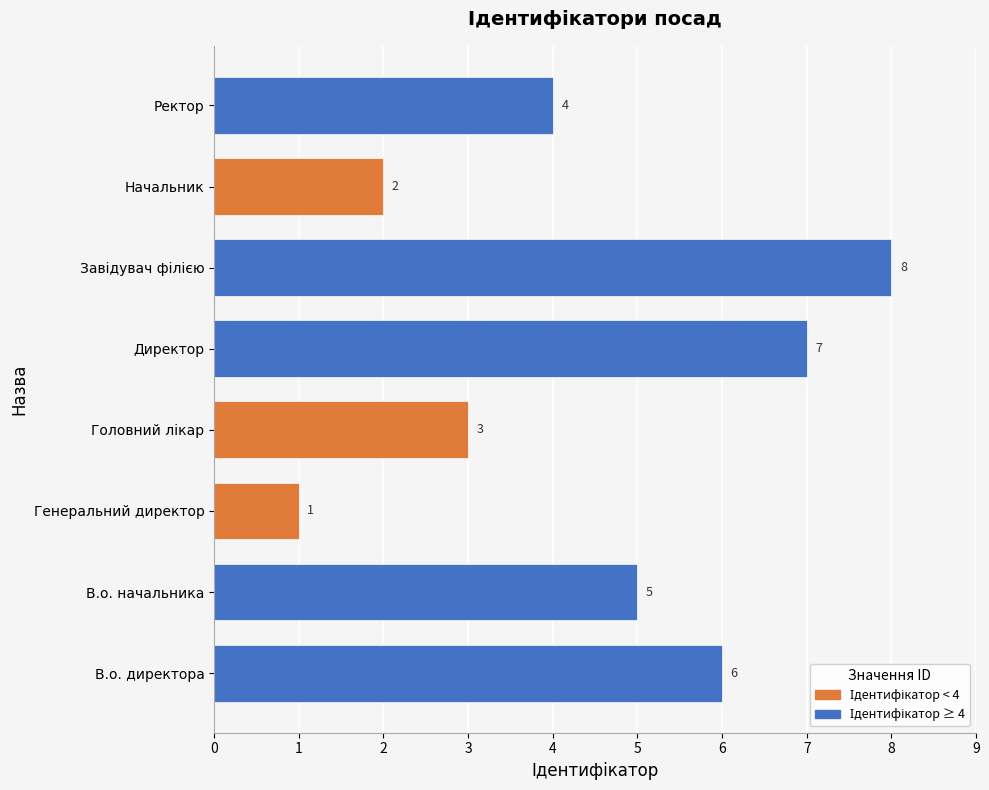

True or false: Ідентифікатор ≥ 4 has a value of -5 at Генеральний директор.

False